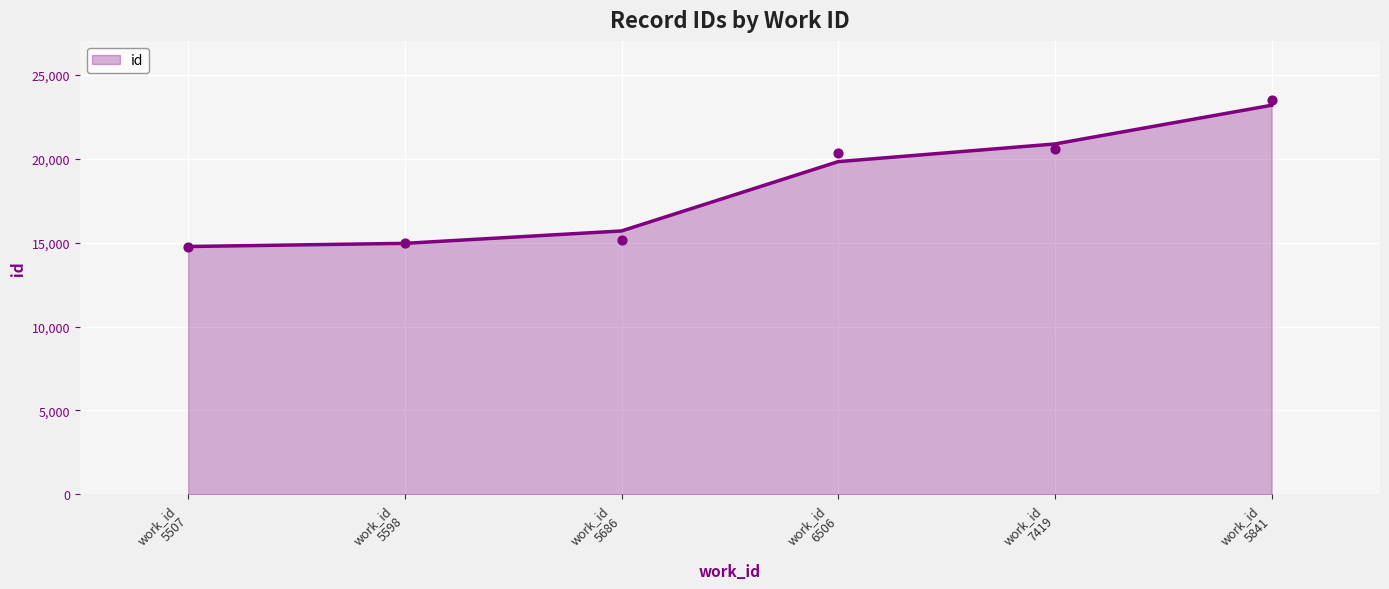

What is the ratio of the value at work_id 7419 to the value at work_id 5686?

1.4